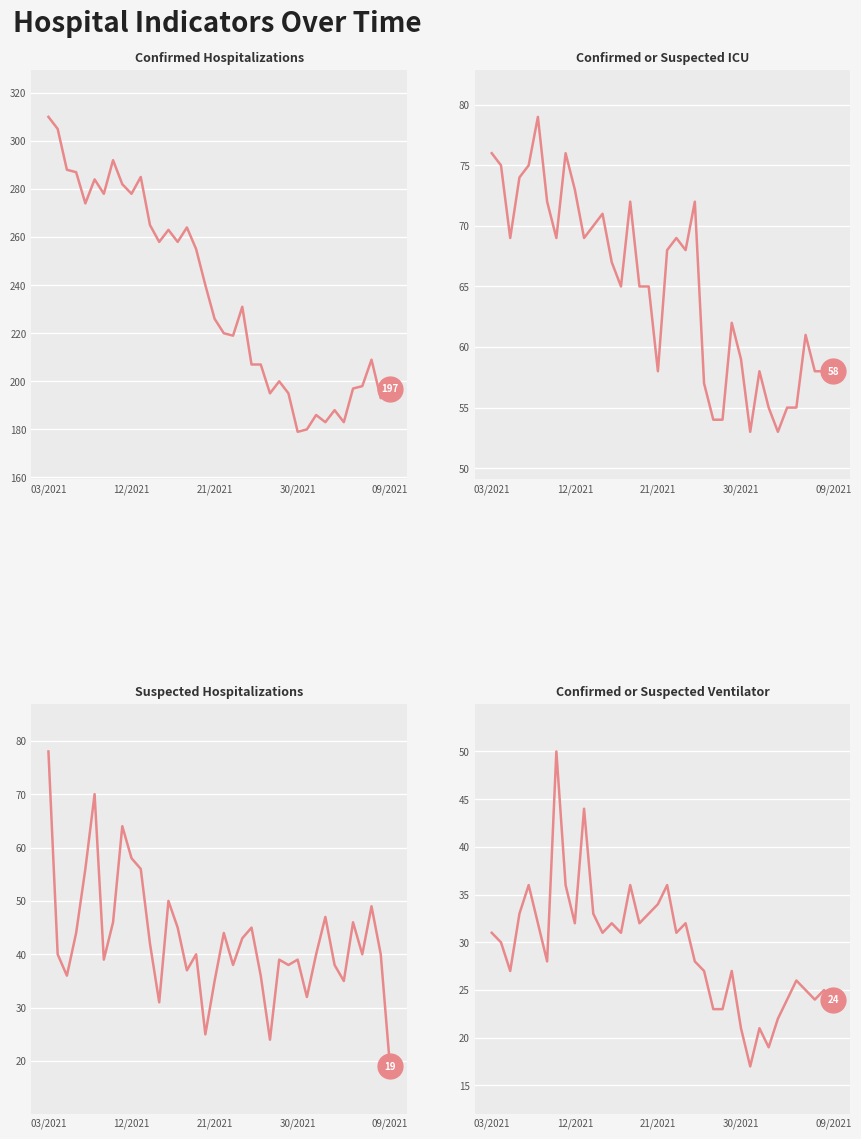

At how many categories does at least one series exceed 143?

38